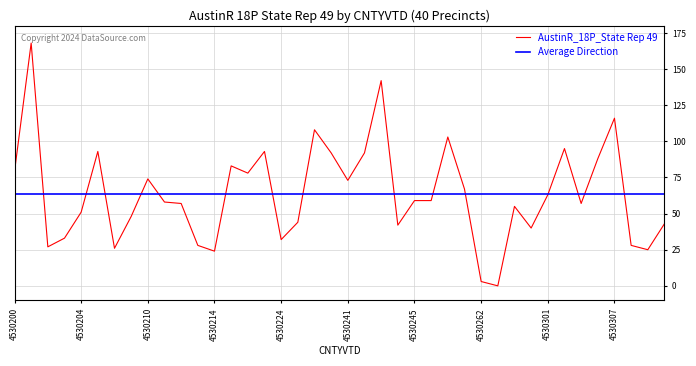

Between 4530243 and 4530311, which is larger?

4530243